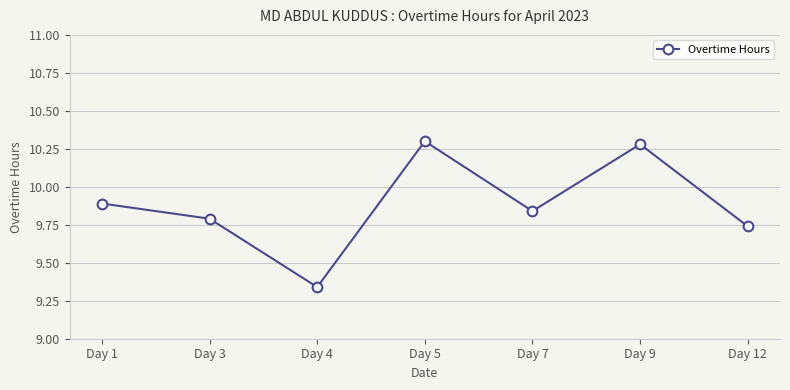

Approximately how many times larger is the value at Day 7 compared to Day 1?

1.0